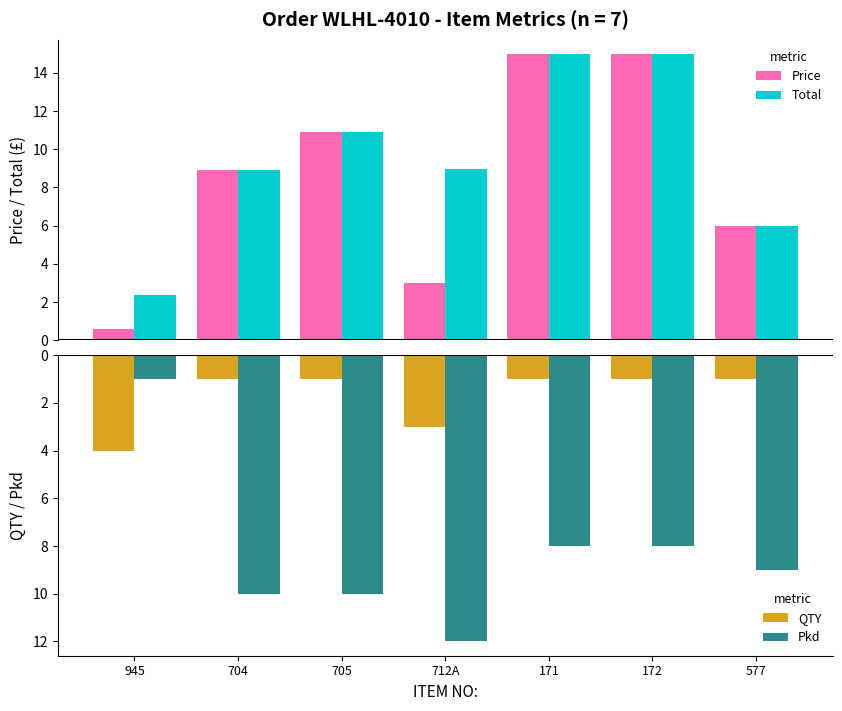

What are all the series names shown in the legend?

Price, Total, QTY, Pkd